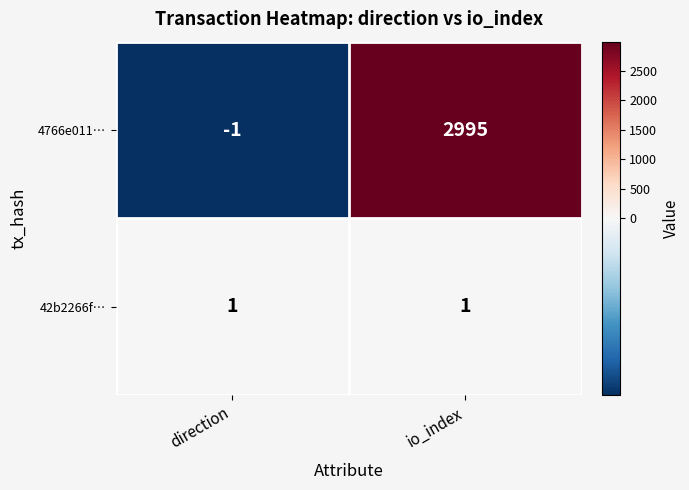

What is the average value of the 4766e011… series?

1497